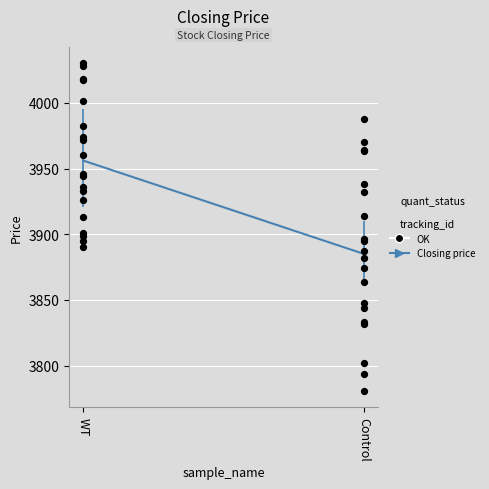

What is the change in value from WT to Control?

-71.0